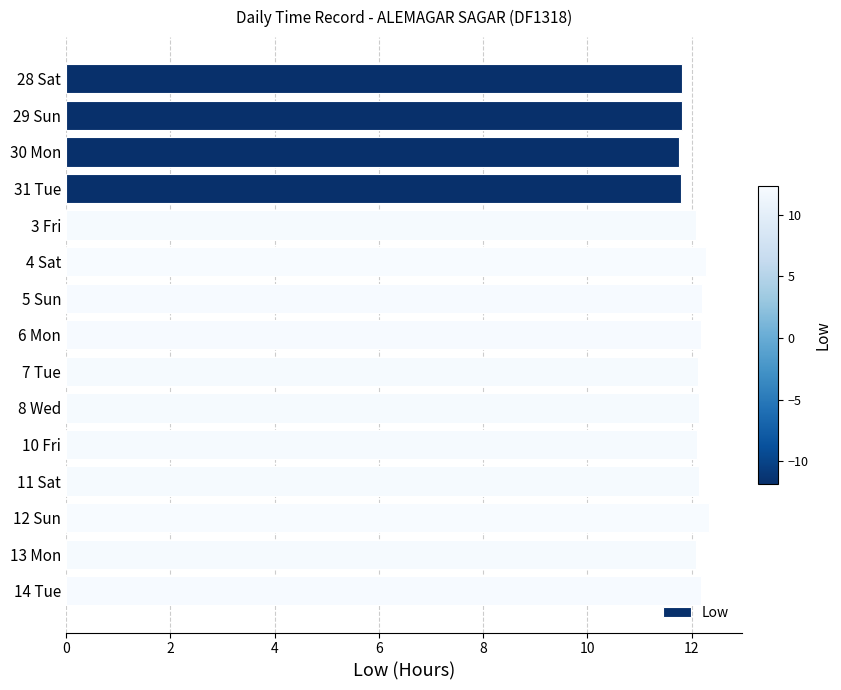

What is the minimum value shown in the chart?

11.8